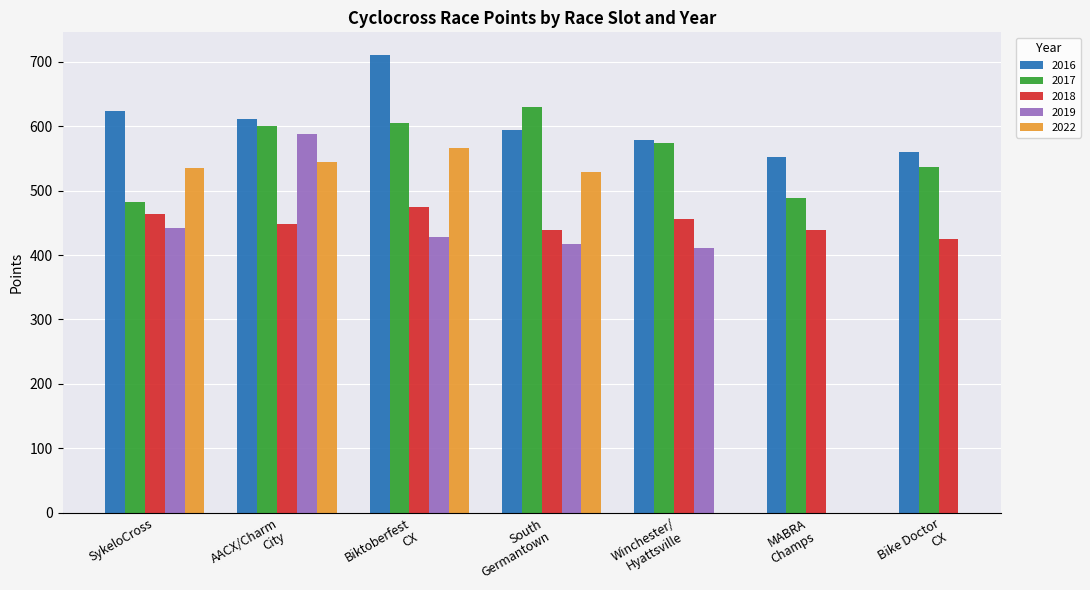

What is the highest value of the 2016 series?

710.3